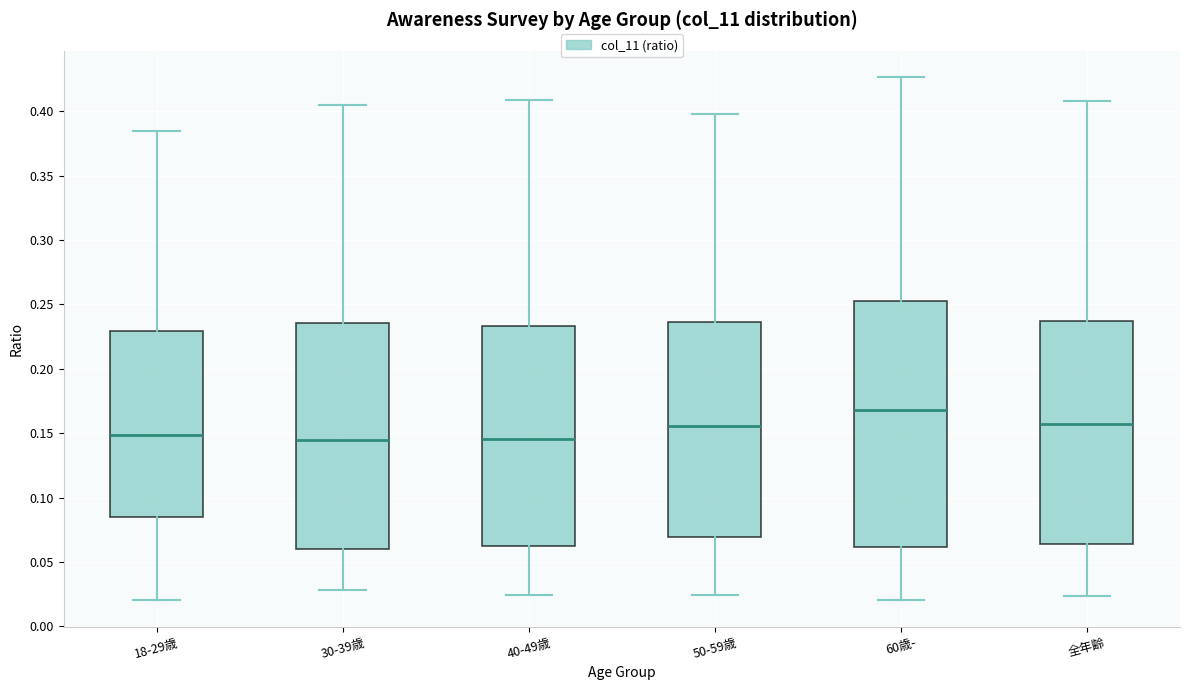

Which box's median line is the highest?

60歳-